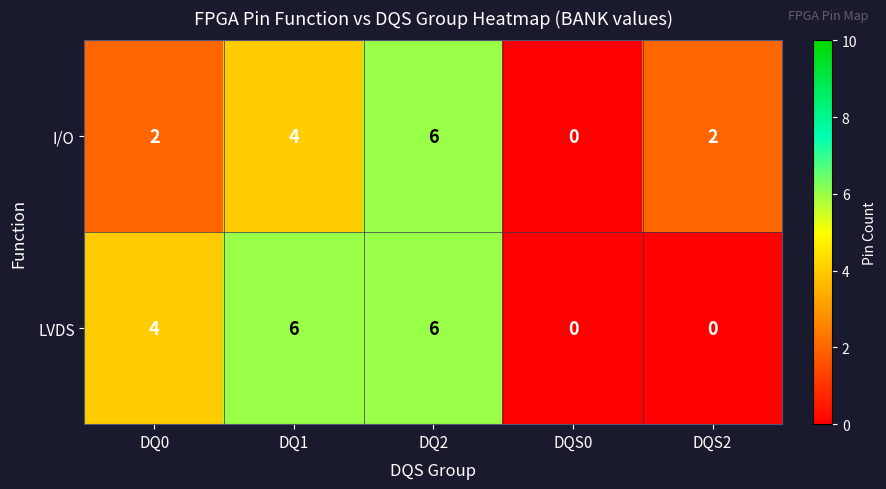

What is the total value across all series at DQ0?

6